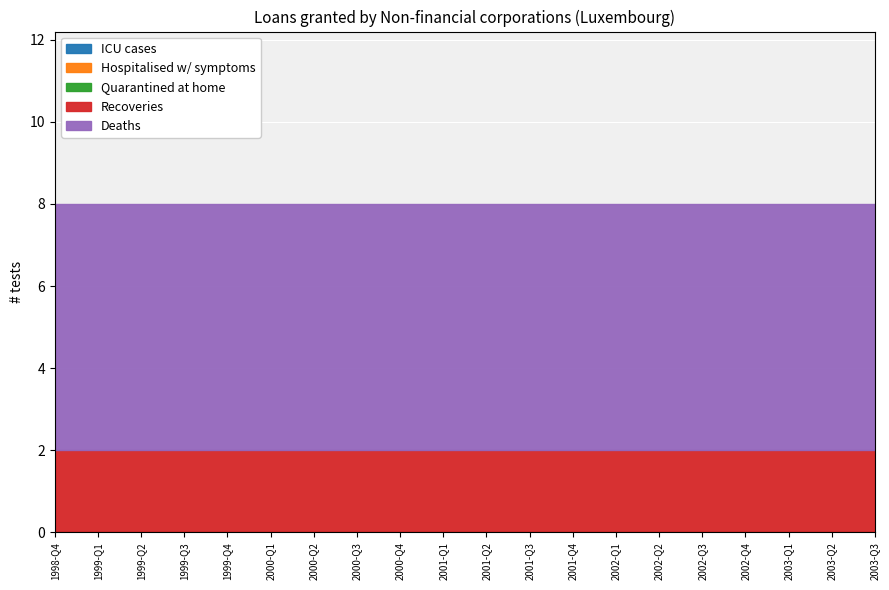

True or false: ICU cases and Recoveries intersect in this chart.

False